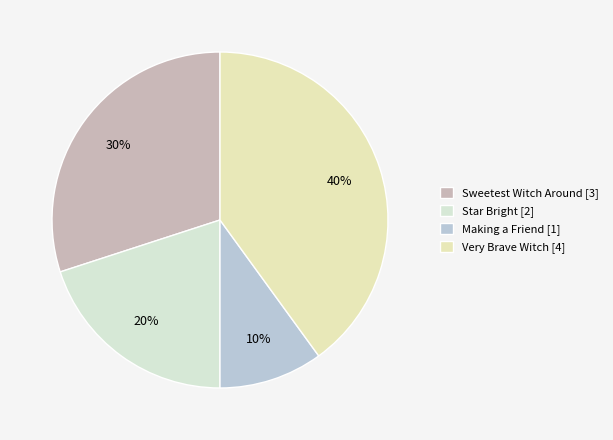

Which category has the smallest portion of the pie?

Making a Friend